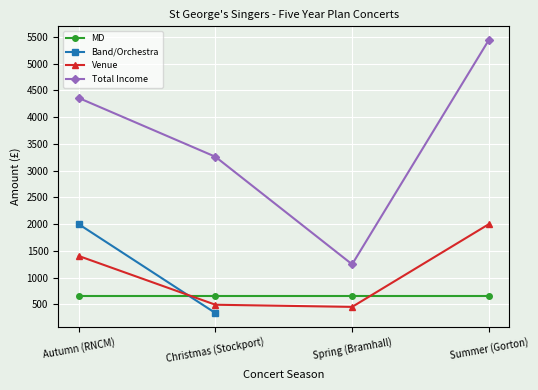

How many times do MD and Band/Orchestra cross each other?

1